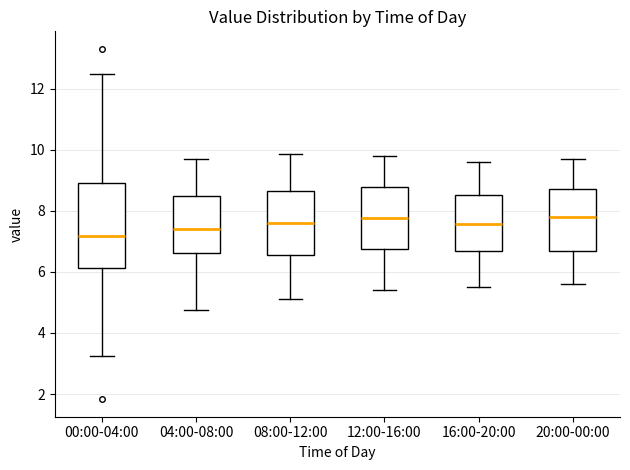

Where does the median line of the box for 08:00-12:00 sit on the y-axis? The values are not printed on the chart, so give them approximately, as read against the axis.

7.6